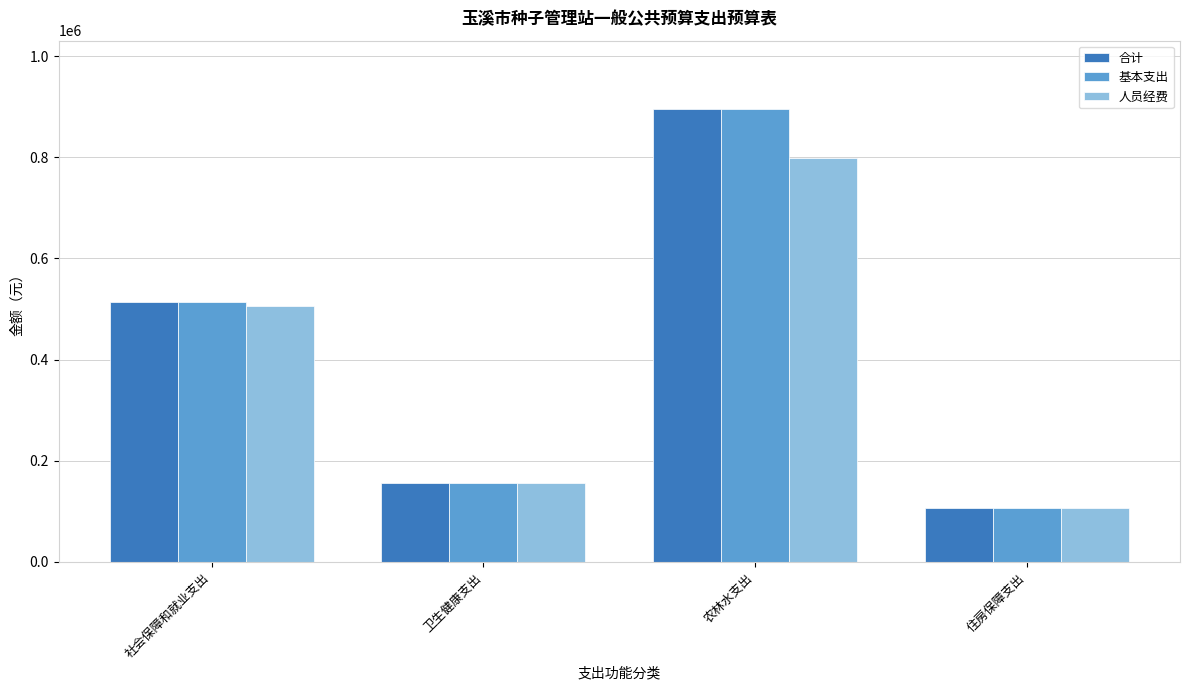

Reading left to right, what are all the values shown in this chart?

合计: 社会保障和就业支出=513089.9	卫生健康支出=156369.4	农林水支出=895967.8	住房保障支出=106444.0
基本支出: 社会保障和就业支出=513089.9	卫生健康支出=156369.4	农林水支出=895967.8	住房保障支出=106444.0
人员经费: 社会保障和就业支出=506789.9	卫生健康支出=156369.4	农林水支出=799243.0	住房保障支出=106444.0